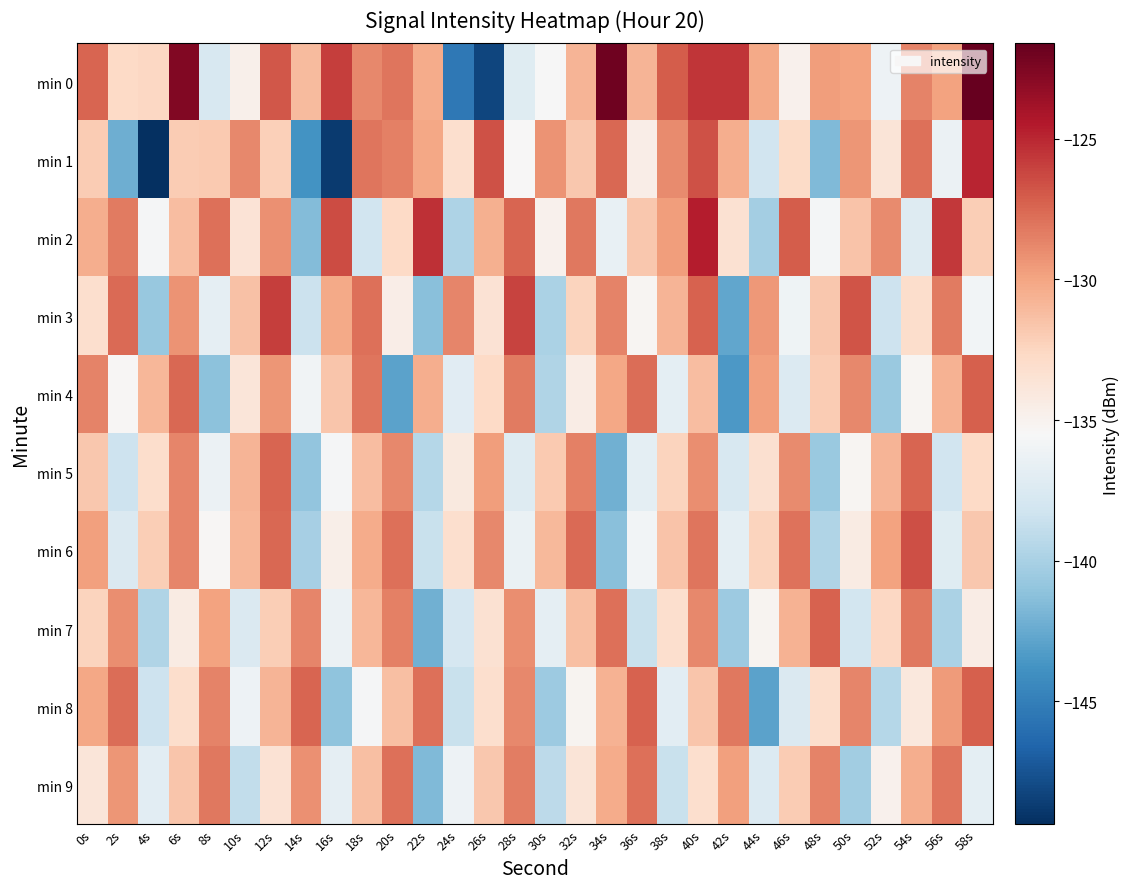

What is the difference between the highest and lowest values at 46s?

10.4